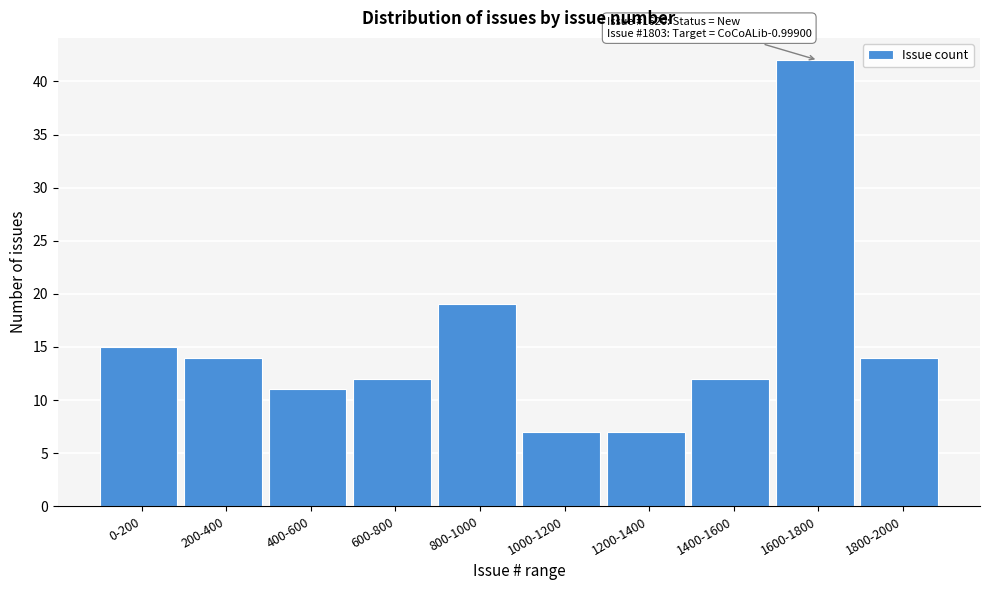

Reading right to left, extract all data points from this chart.

1800-2000=14	1600-1800=42	1400-1600=12	1200-1400=7	1000-1200=7	800-1000=19	600-800=12	400-600=11	200-400=14	0-200=15